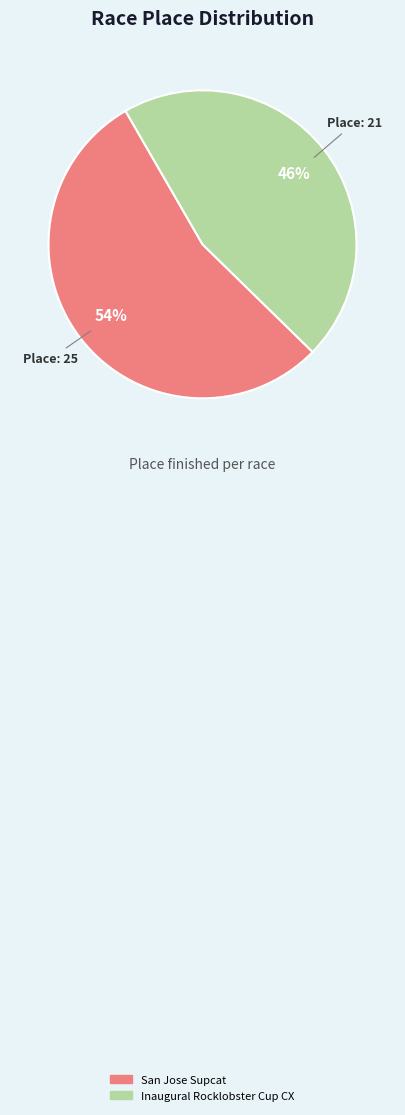

Is it true that San Jose Supcat is 54% of the pie?

True